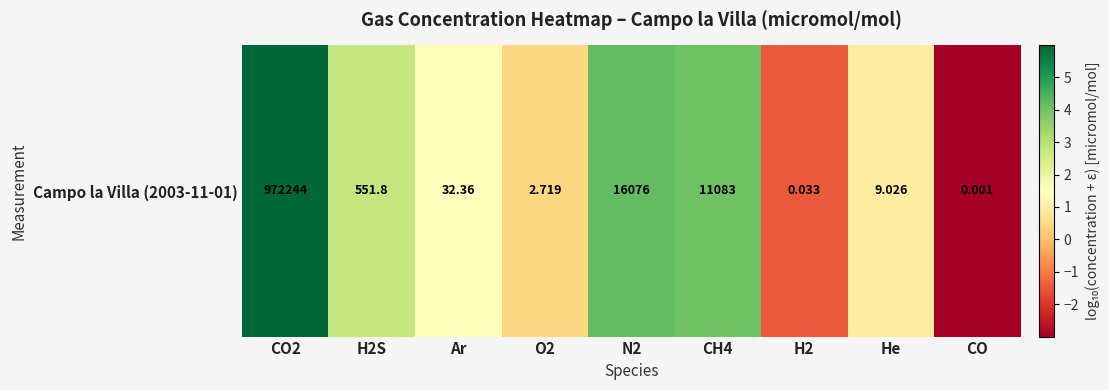

What is the smallest value displayed?

-3.0